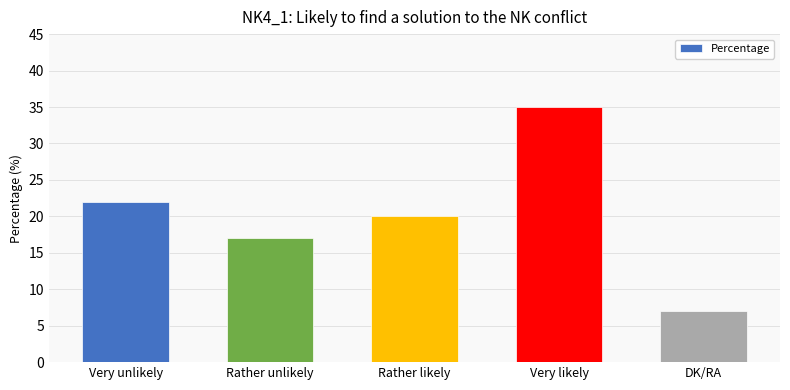

List the labels in order of value, largest first.

Very likely, Very unlikely, Rather likely, Rather unlikely, DK/RA